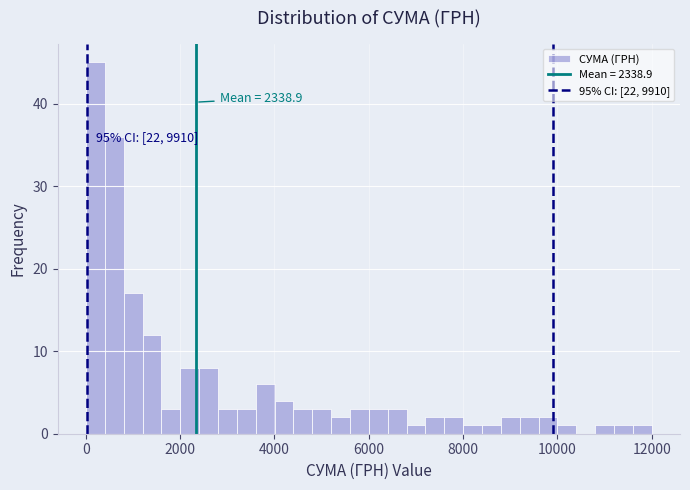

Read against the x-axis, roughly where is the centre of the tallest bar?

200